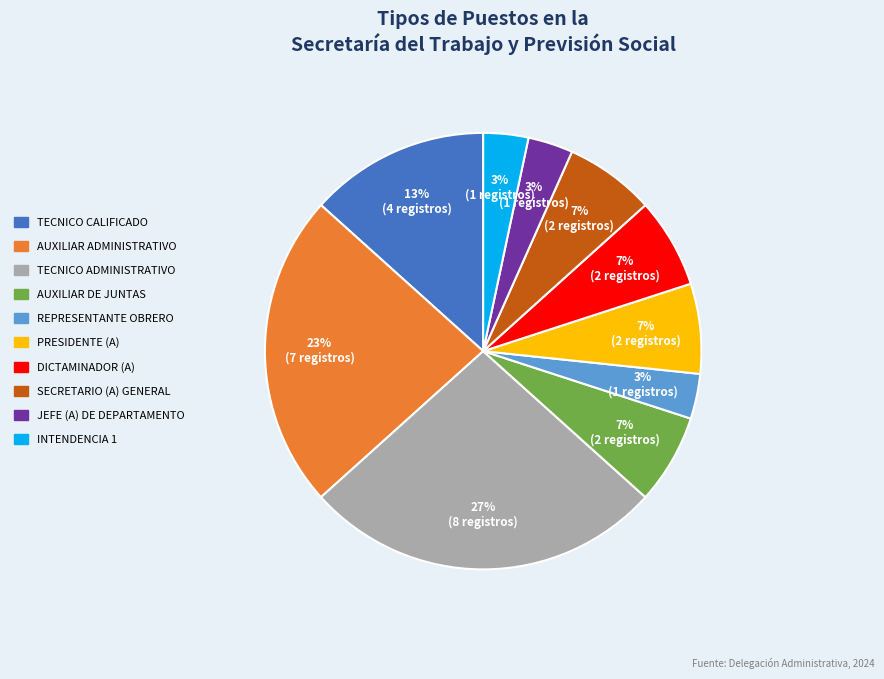

Count the number of slices in the pie.

10